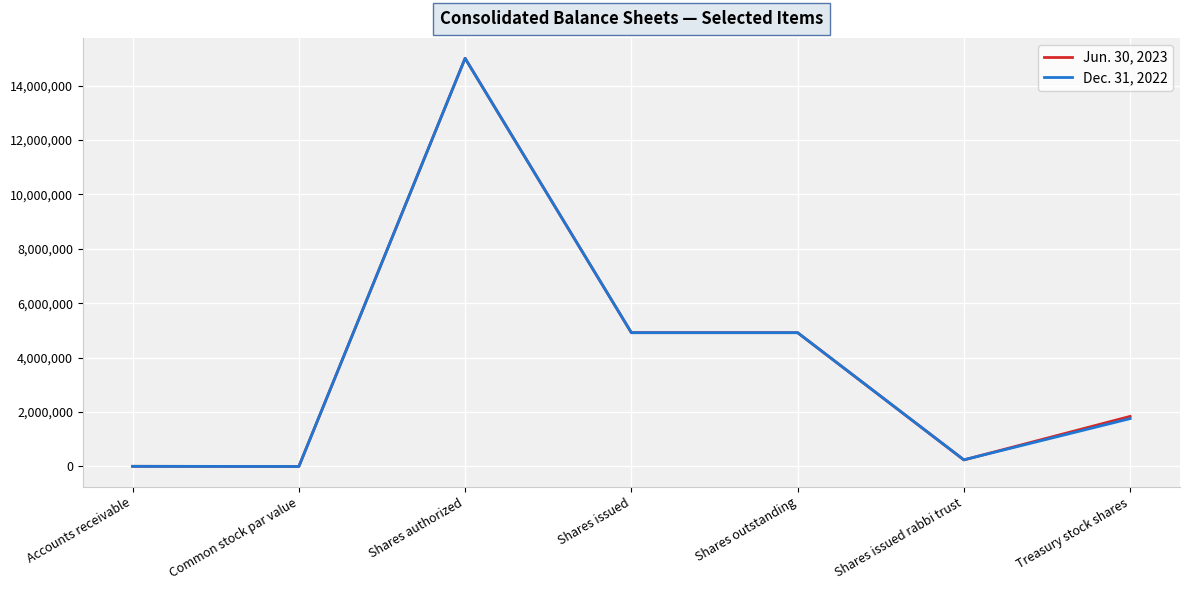

True or false: Dec. 31, 2022 has a value of 6177452 at Shares authorized.

False